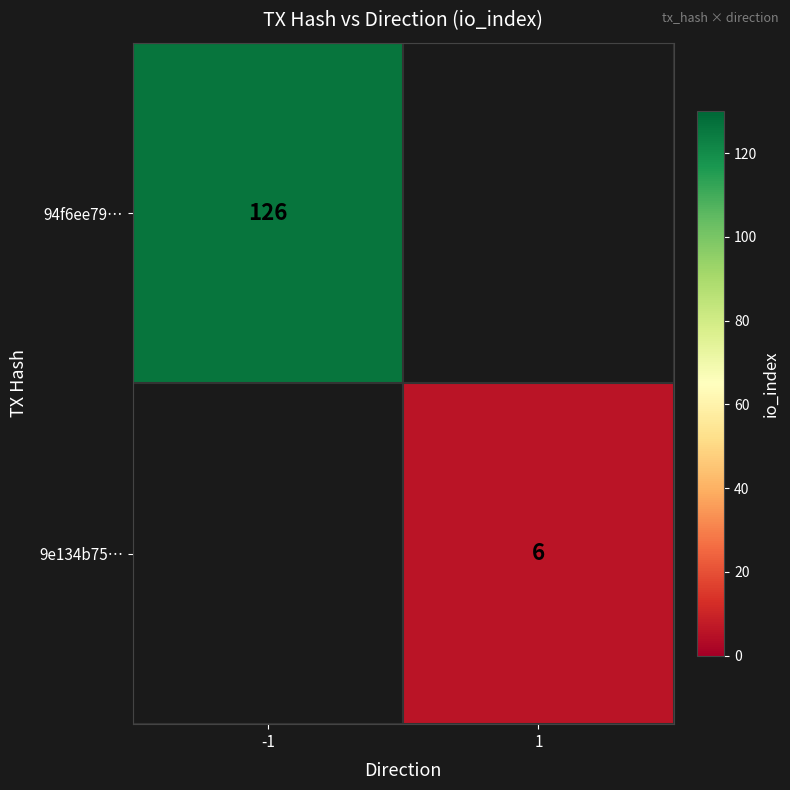

Count the number of data series in this chart.

2